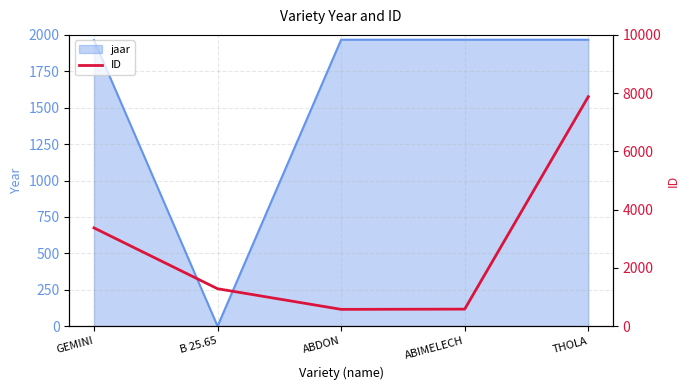

How many values exceed 1285?

2